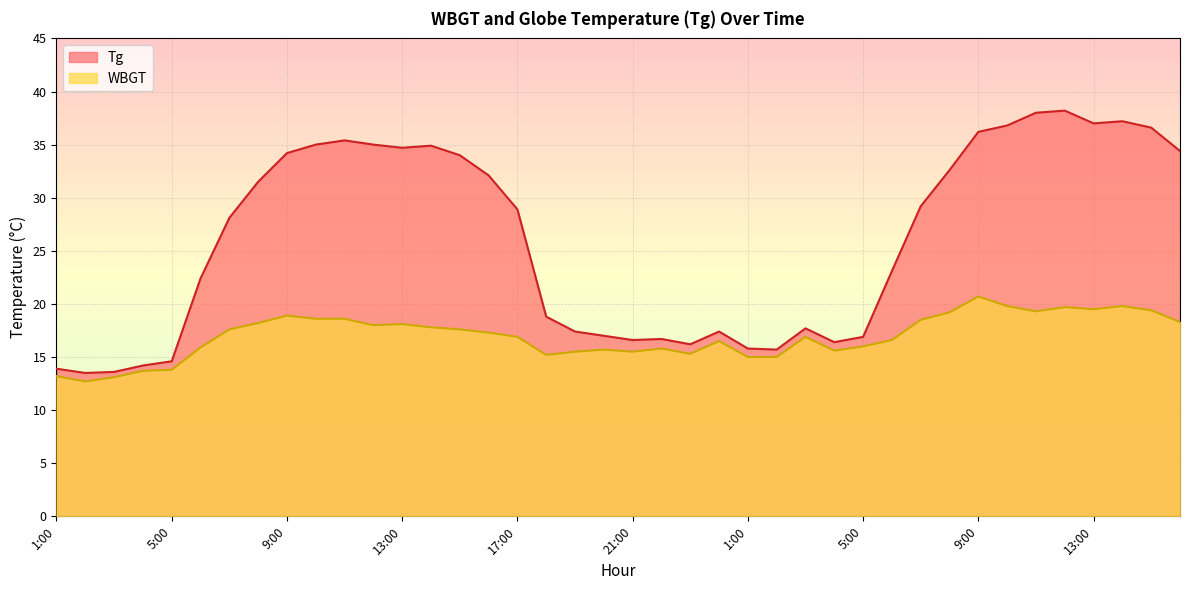

True or false: WBGT and Tg cross at least once.

False